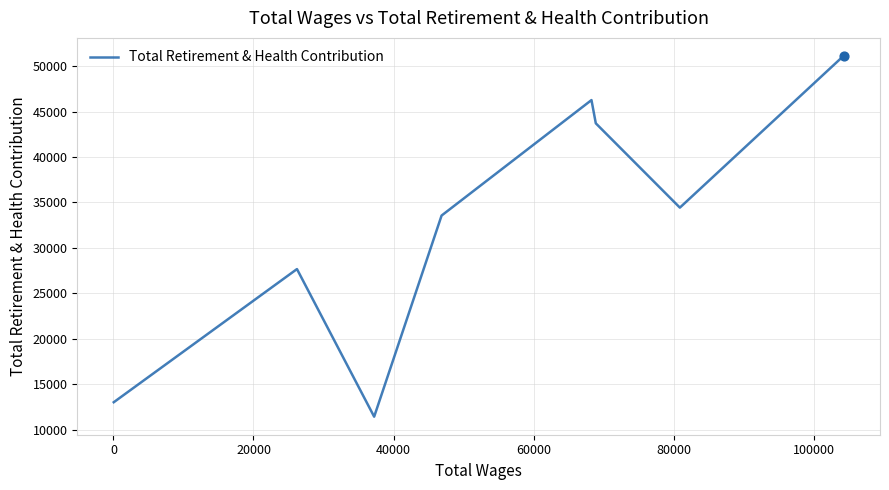

What is the sum of all values?

261171